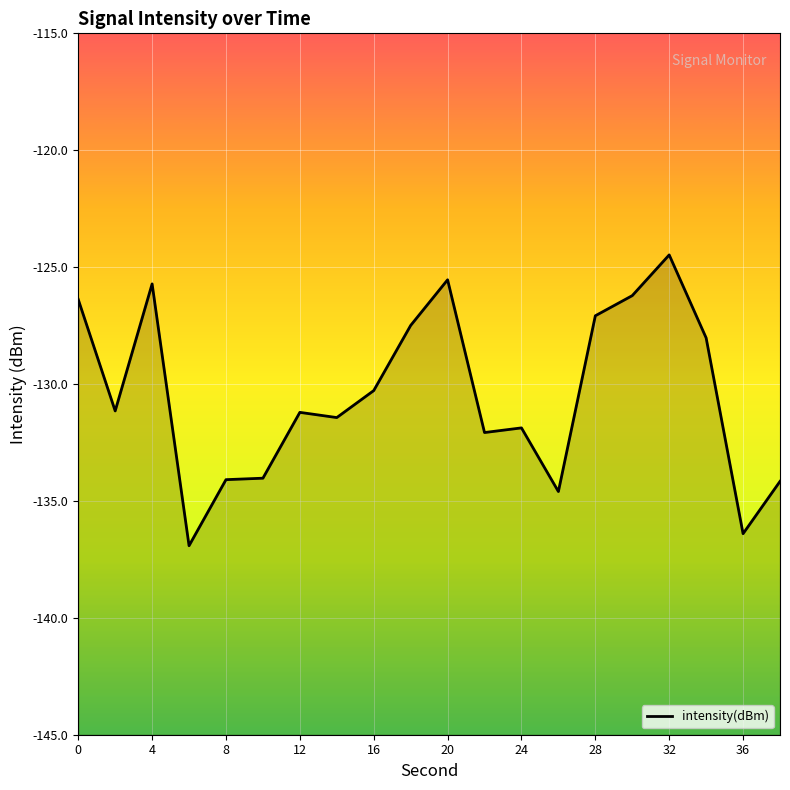

The chart shows a value of -194.6 at 6. True or false?

False